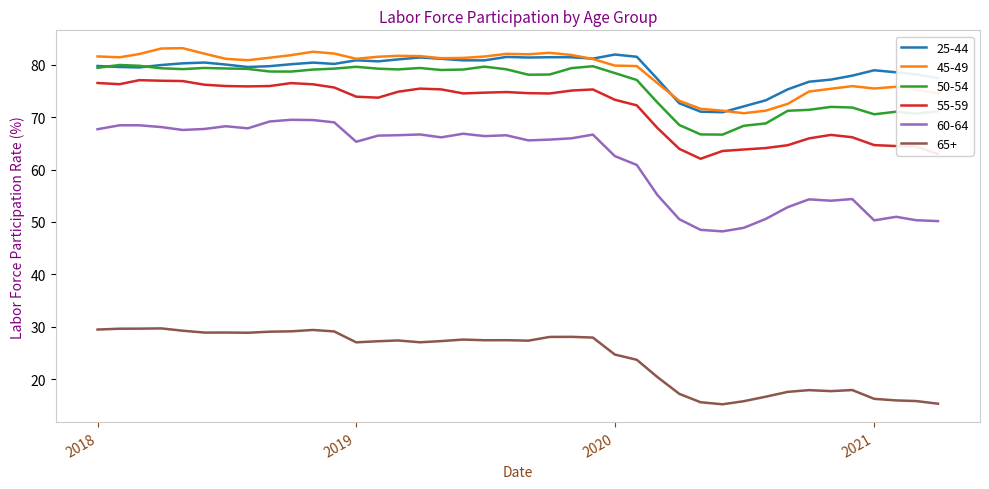

True or false: 65+ and 60-64 intersect in this chart.

False